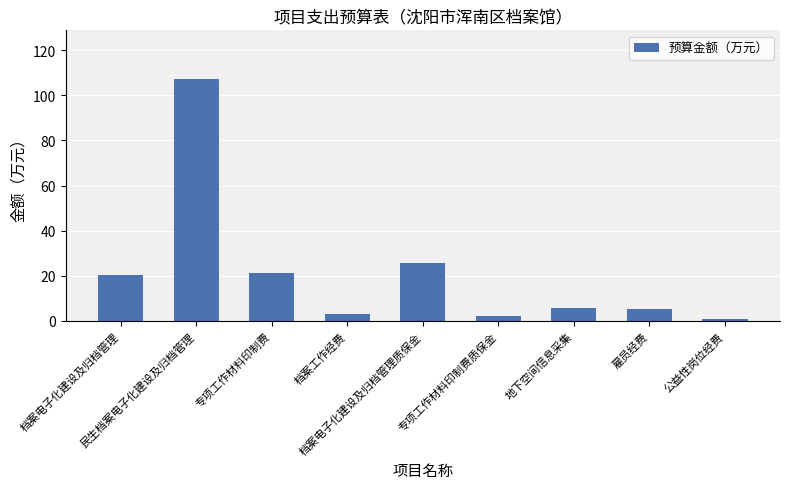

What is the sum of all values?

192.0